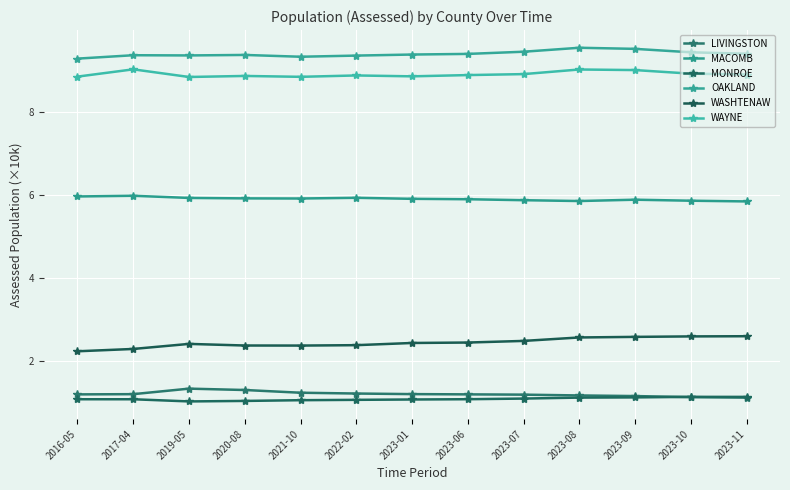

What is the value of the MONROE point at the 11th from the left?

1.1